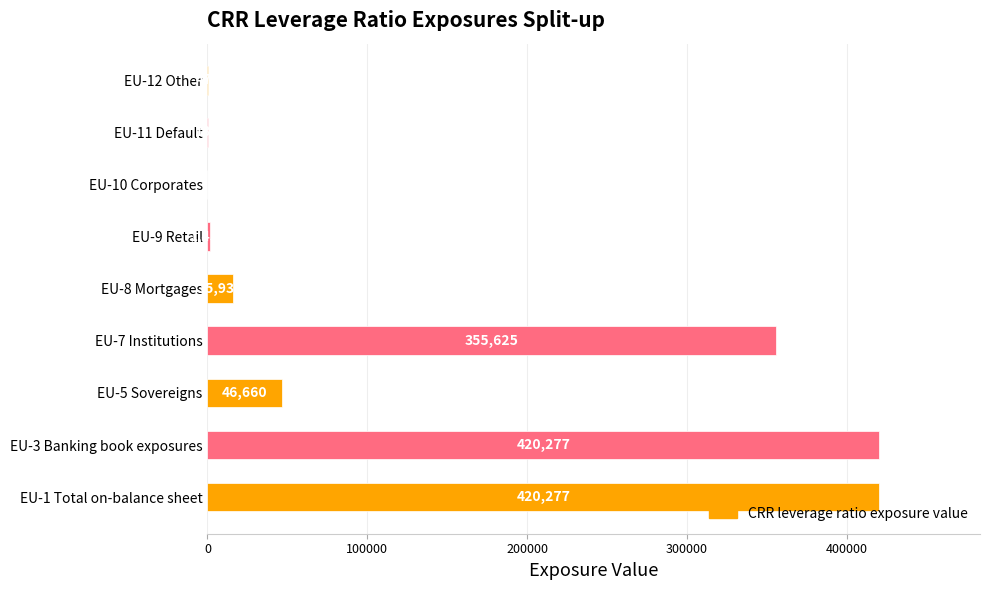

Which has a higher value, EU-5 Sovereigns or EU-7 Institutions?

EU-7 Institutions